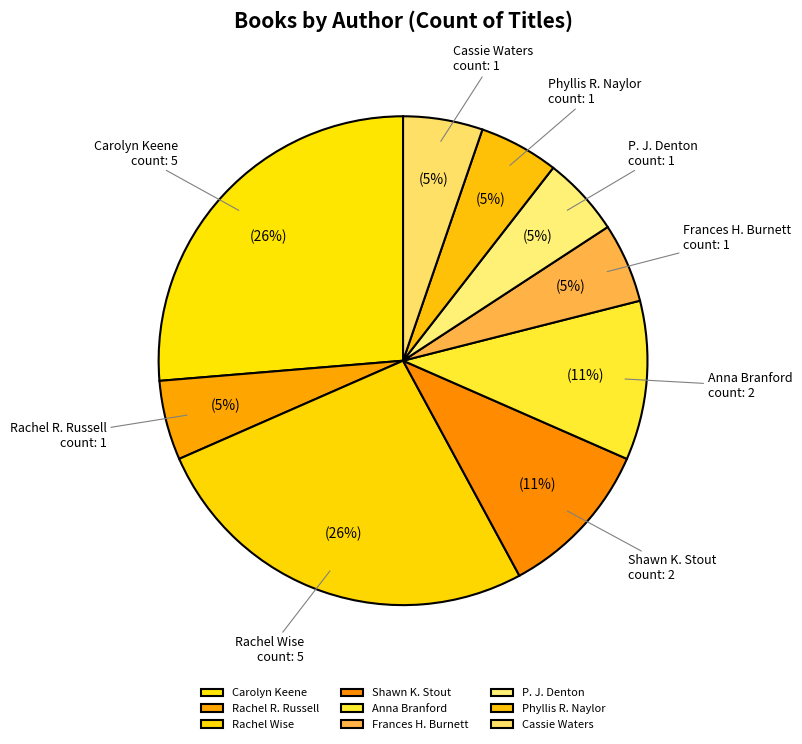

Which has a higher value, P. J. Denton or Rachel Wise?

Rachel Wise